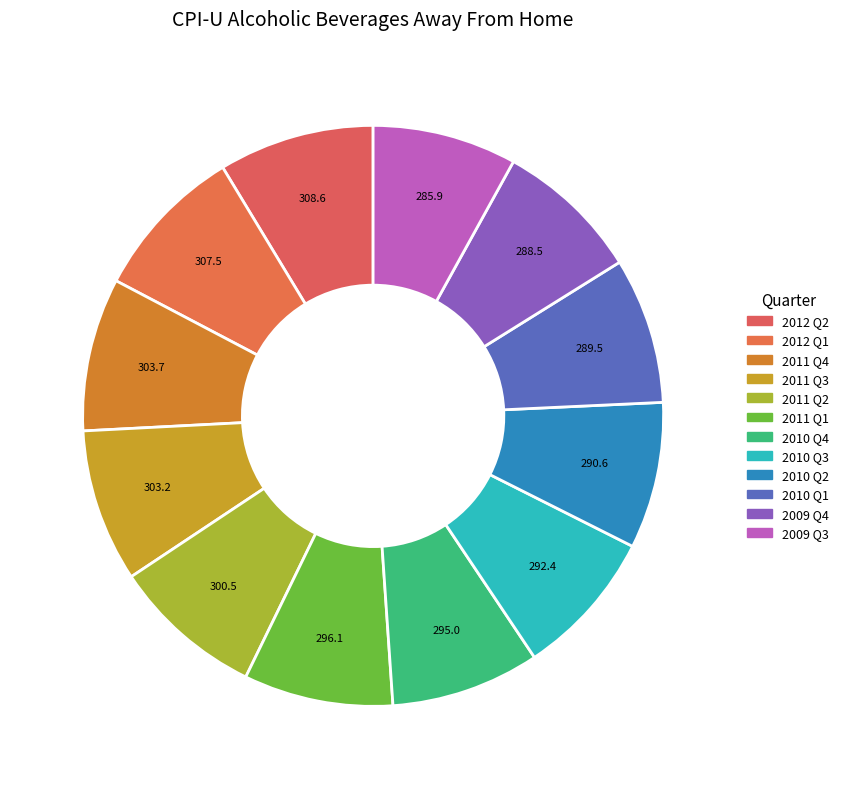

To the nearest percent, what is the average slice percentage?

8%